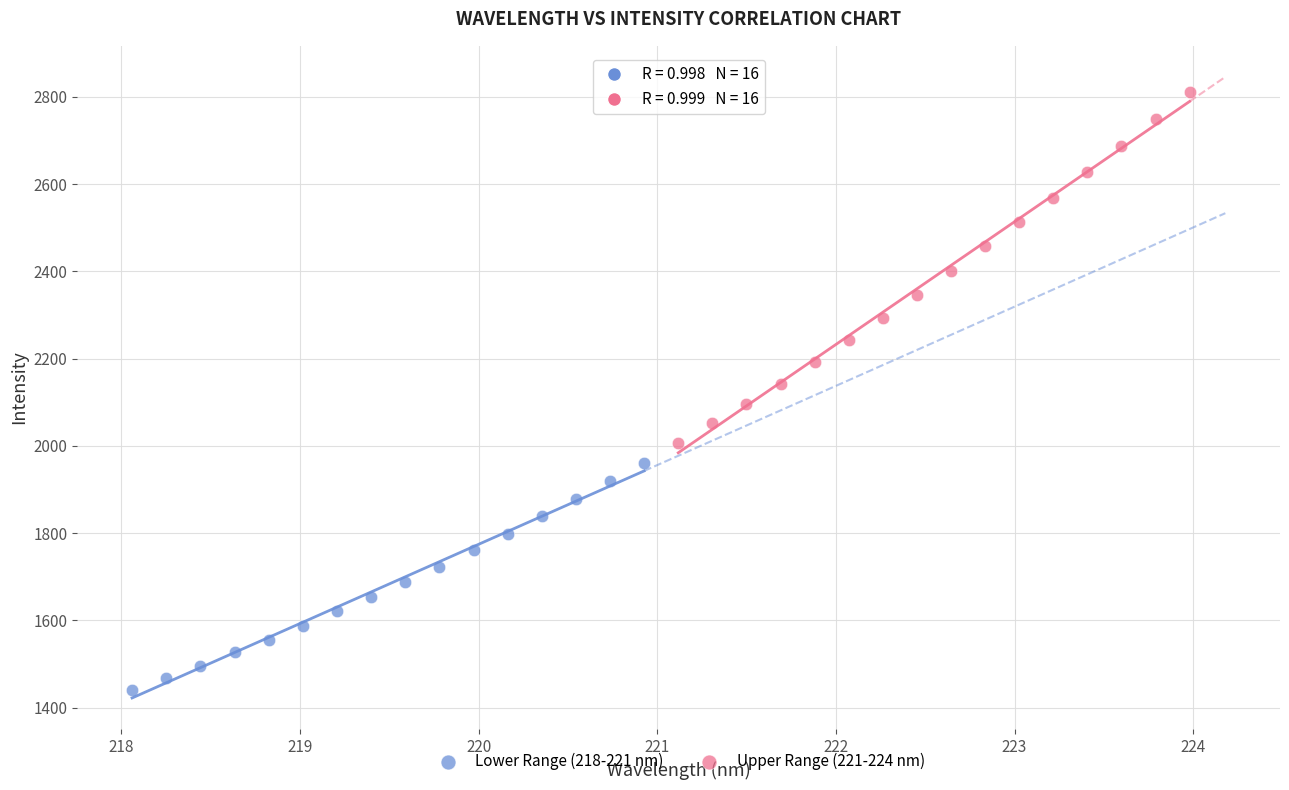

Which series reaches the maximum Y coordinate?

Upper Range (221-224 nm)